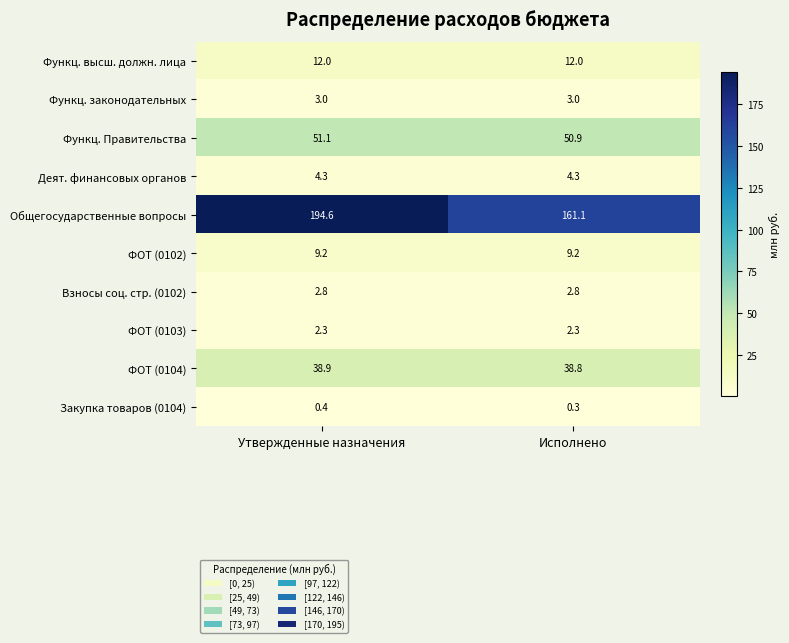

Reading left to right, what are all the values shown in this chart?

Функц. высш. должн. лица: Утвержденные назначения=12.0	Исполнено=12.0
Функц. законодательных: Утвержденные назначения=3.0	Исполнено=3.0
Функц. Правительства: Утвержденные назначения=51.1	Исполнено=50.9
Деят. финансовых органов: Утвержденные назначения=4.3	Исполнено=4.3
Общегосударственные вопросы: Утвержденные назначения=194.6	Исполнено=161.1
ФОТ (0102): Утвержденные назначения=9.2	Исполнено=9.2
Взносы соц. стр. (0102): Утвержденные назначения=2.8	Исполнено=2.8
ФОТ (0103): Утвержденные назначения=2.3	Исполнено=2.3
ФОТ (0104): Утвержденные назначения=38.9	Исполнено=38.8
Закупка товаров (0104): Утвержденные назначения=0.4	Исполнено=0.3